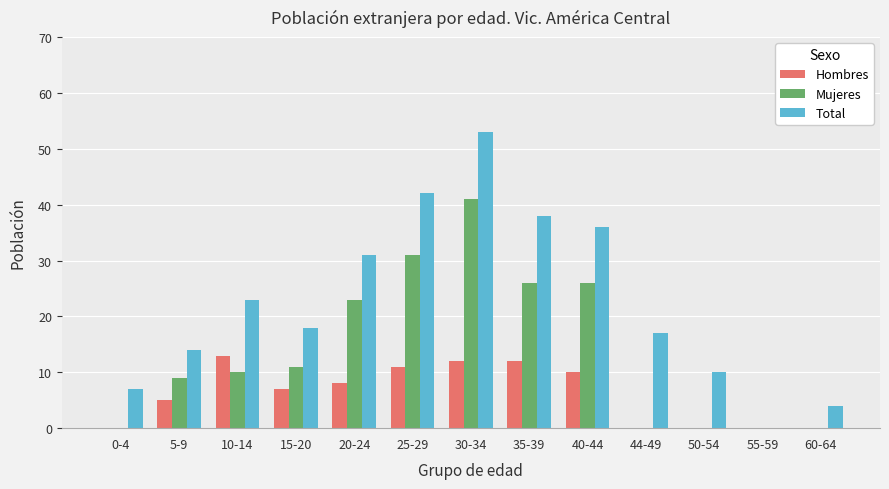

Which series has the largest total across all categories?

Total